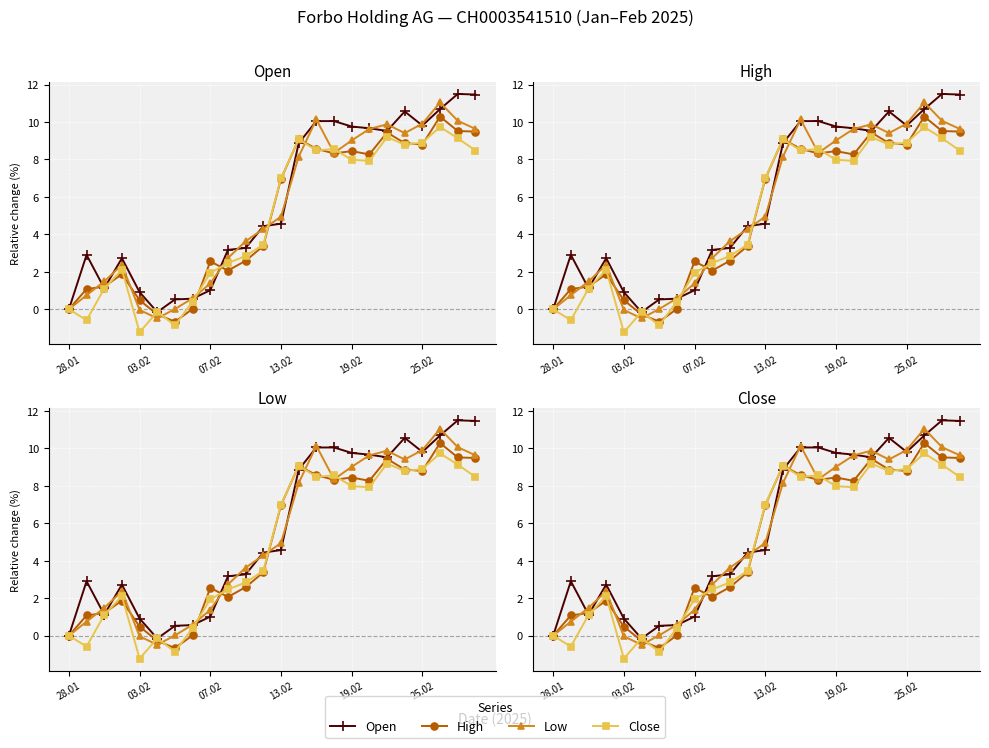

Which category has the highest value in the Open series?

22